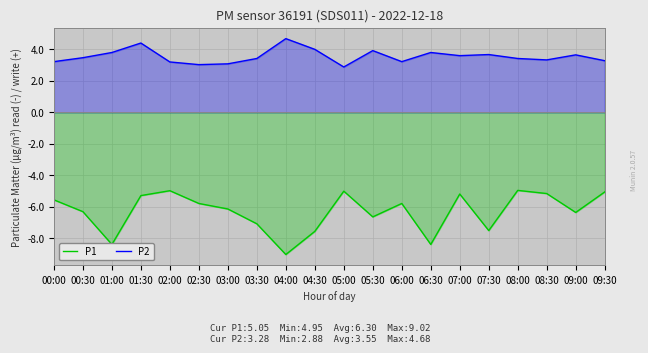

How many distinct data groups are displayed?

2